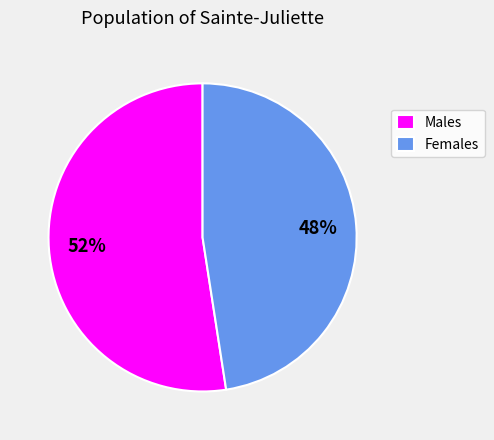

The Females slice represents 48% of the pie. True or false?

True